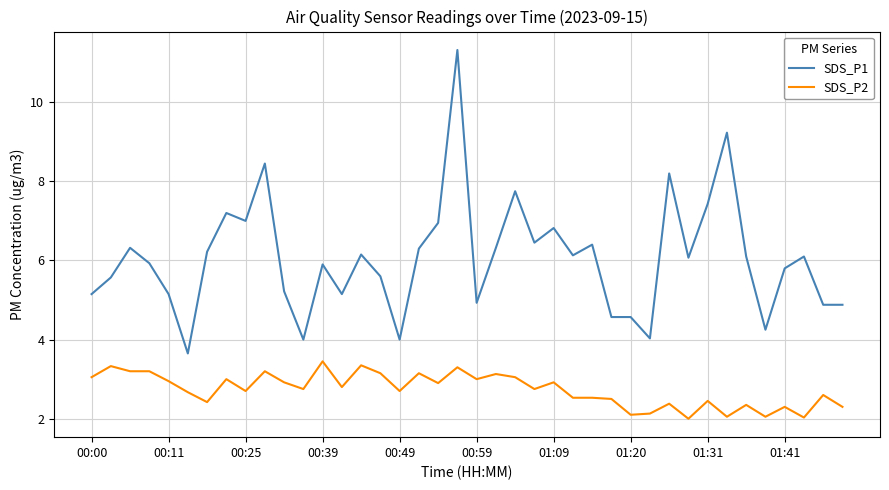

True or false: SDS_P1 and SDS_P2 intersect in this chart.

False